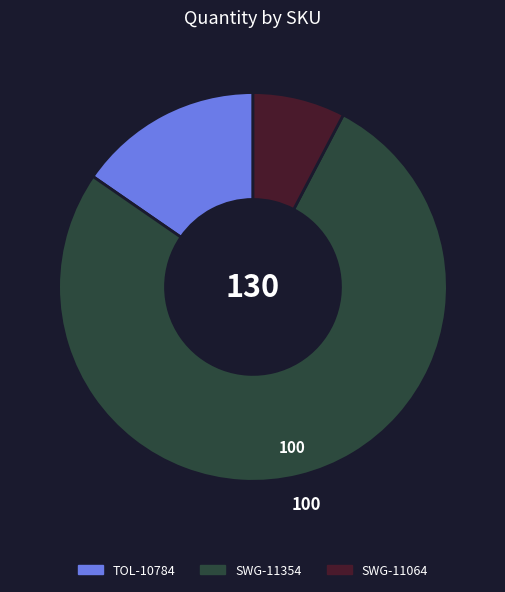

What is the ratio of the value at TOL-10784 to the value at SWG-11064?

2.0